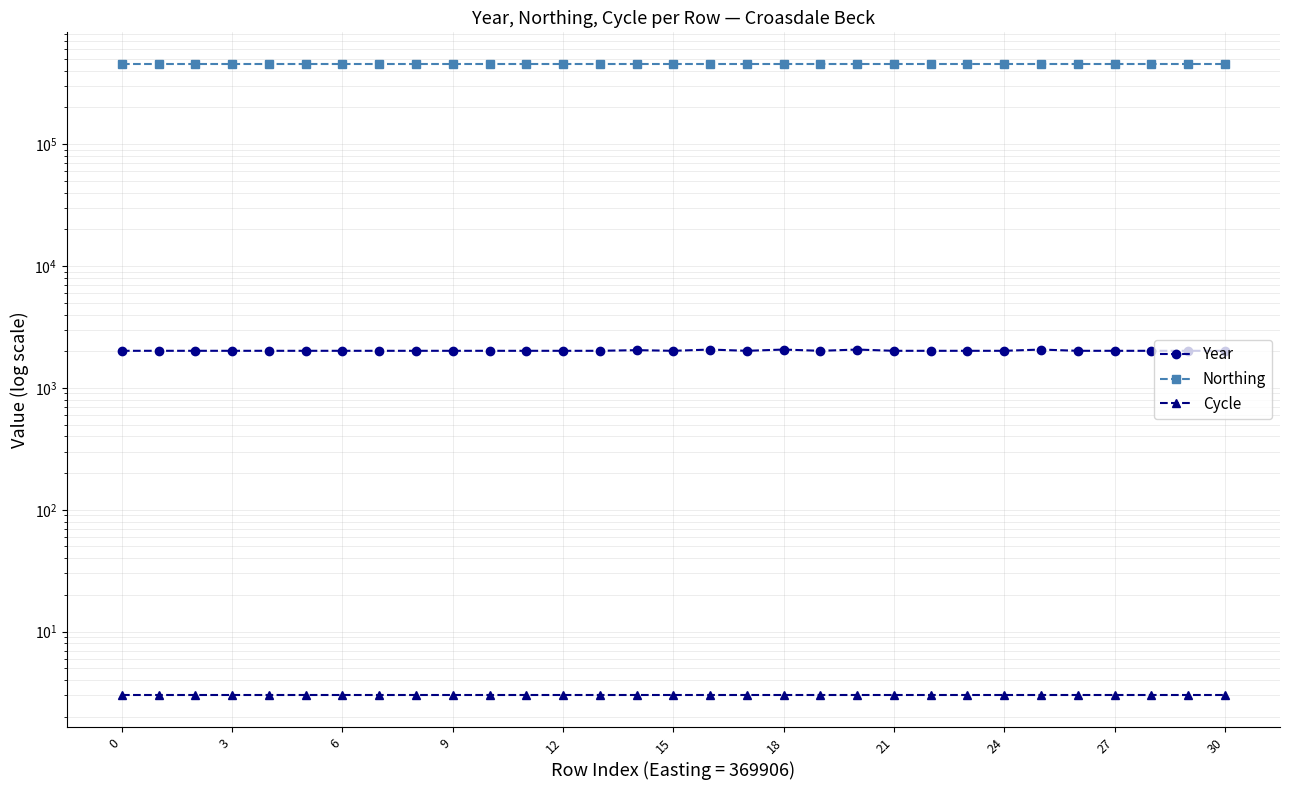

Is it true that Northing equals 455255 at 18?

True